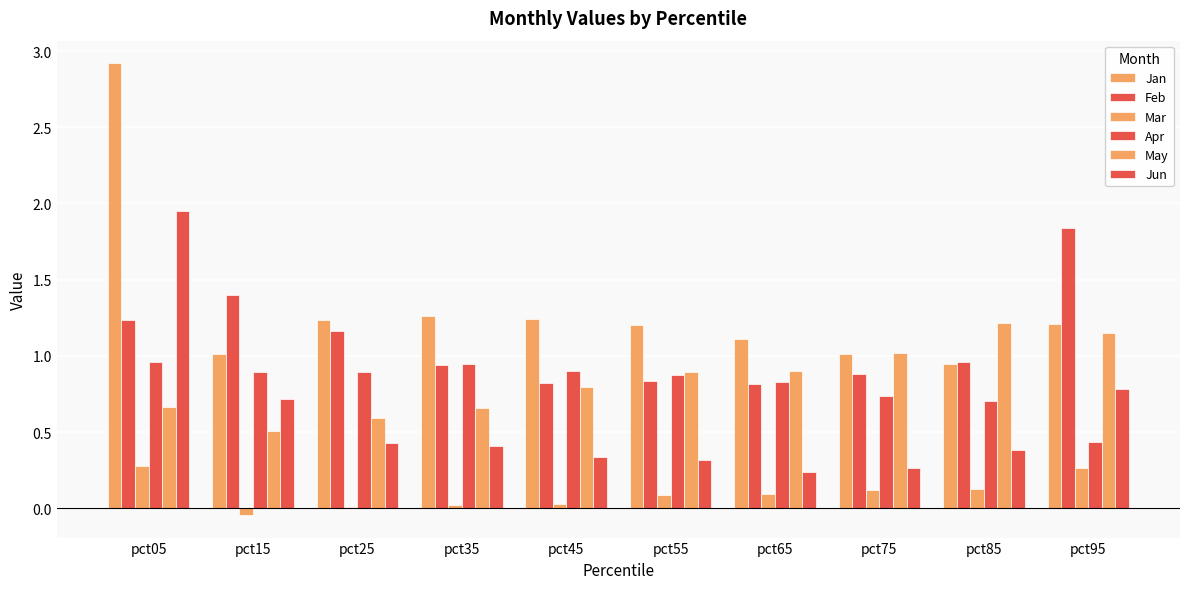

What is the sum of all Jan values?

13.2